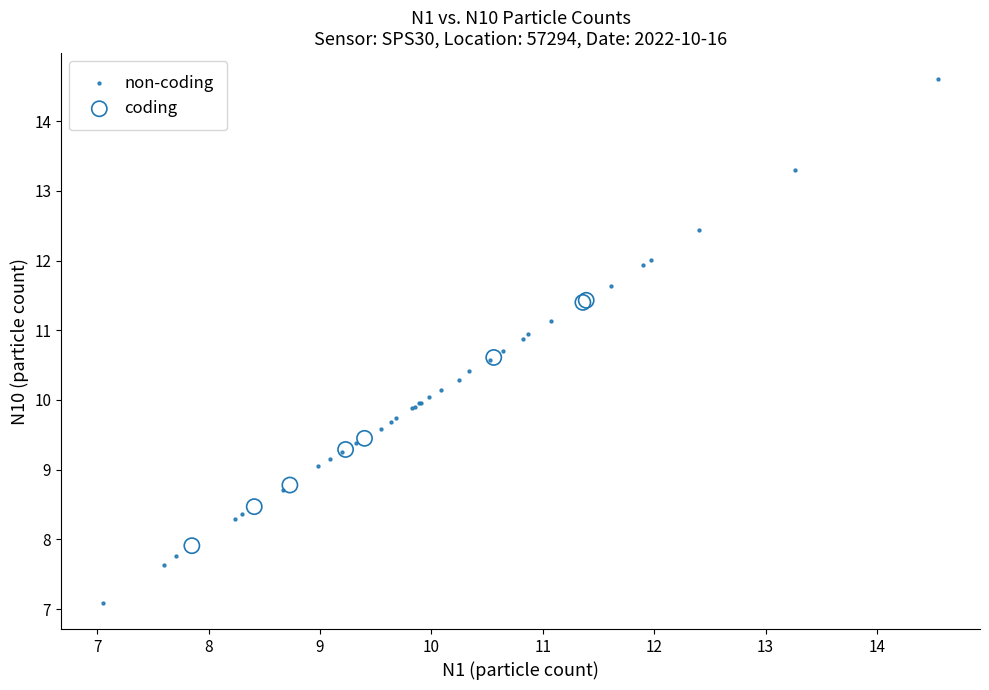

Which series reaches the minimum Y coordinate?

non-coding